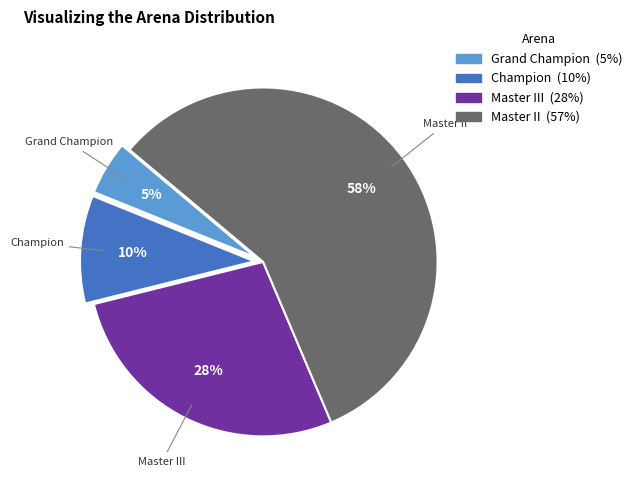

Between Grand Champion and Master II, which is larger?

Master II